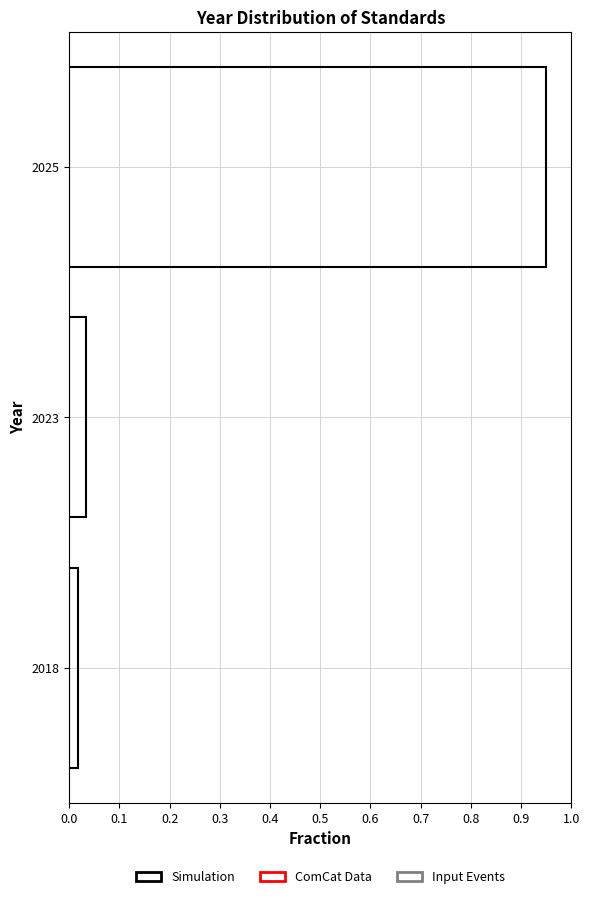

The chart shows a value of 1.7 at 2025. True or false?

False